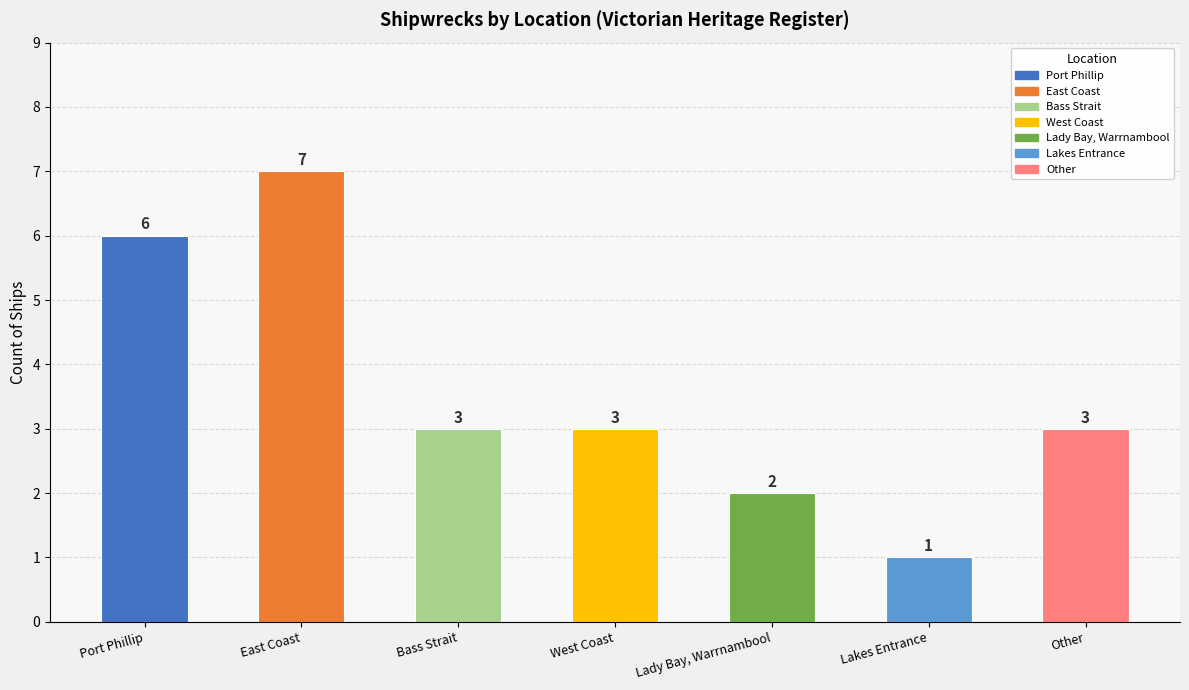

True or false: the data shows 3 at East Coast.

False